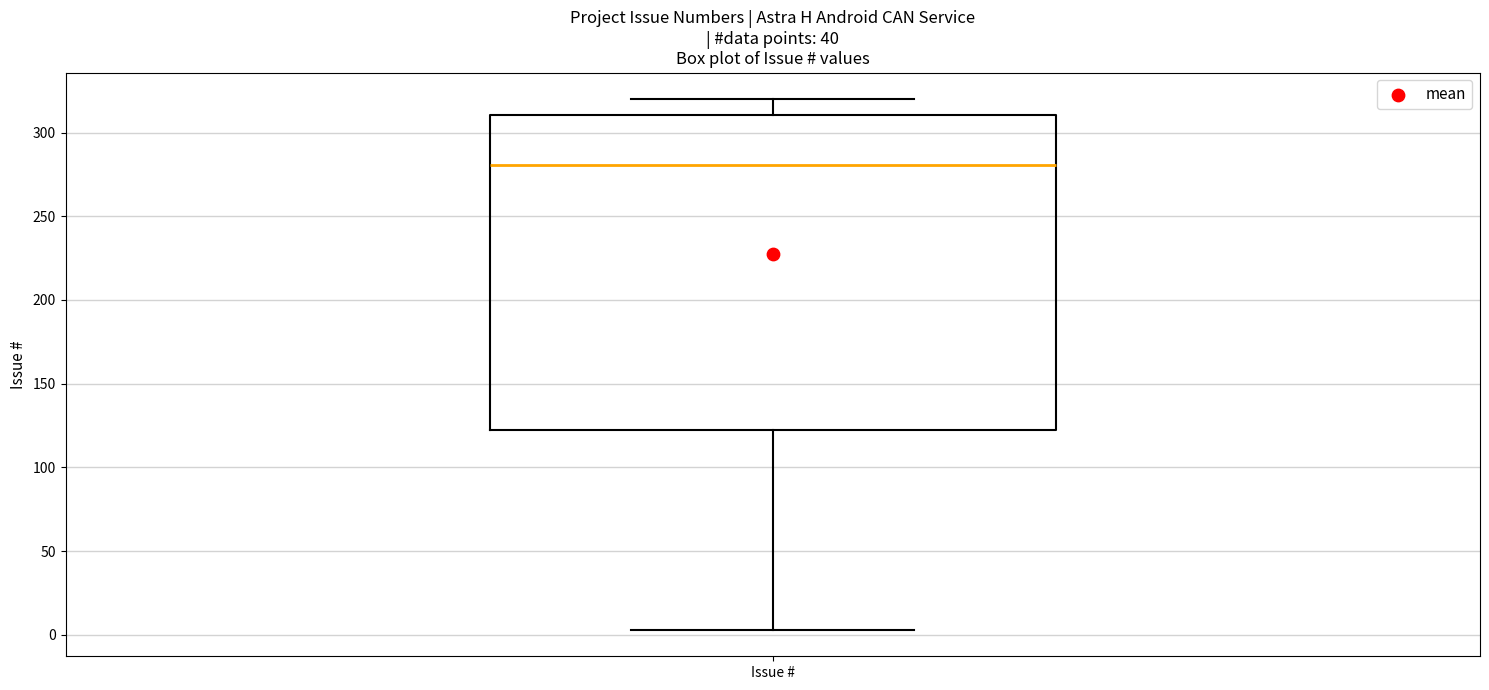

Read this box plot against the y-axis: the position of the median line, the range covered by the box, and the ends of both whiskers. The values are not printed on the chart, so give them approximately, as read against the axis.

median 280, box 120 to 310, whiskers 5 to 320